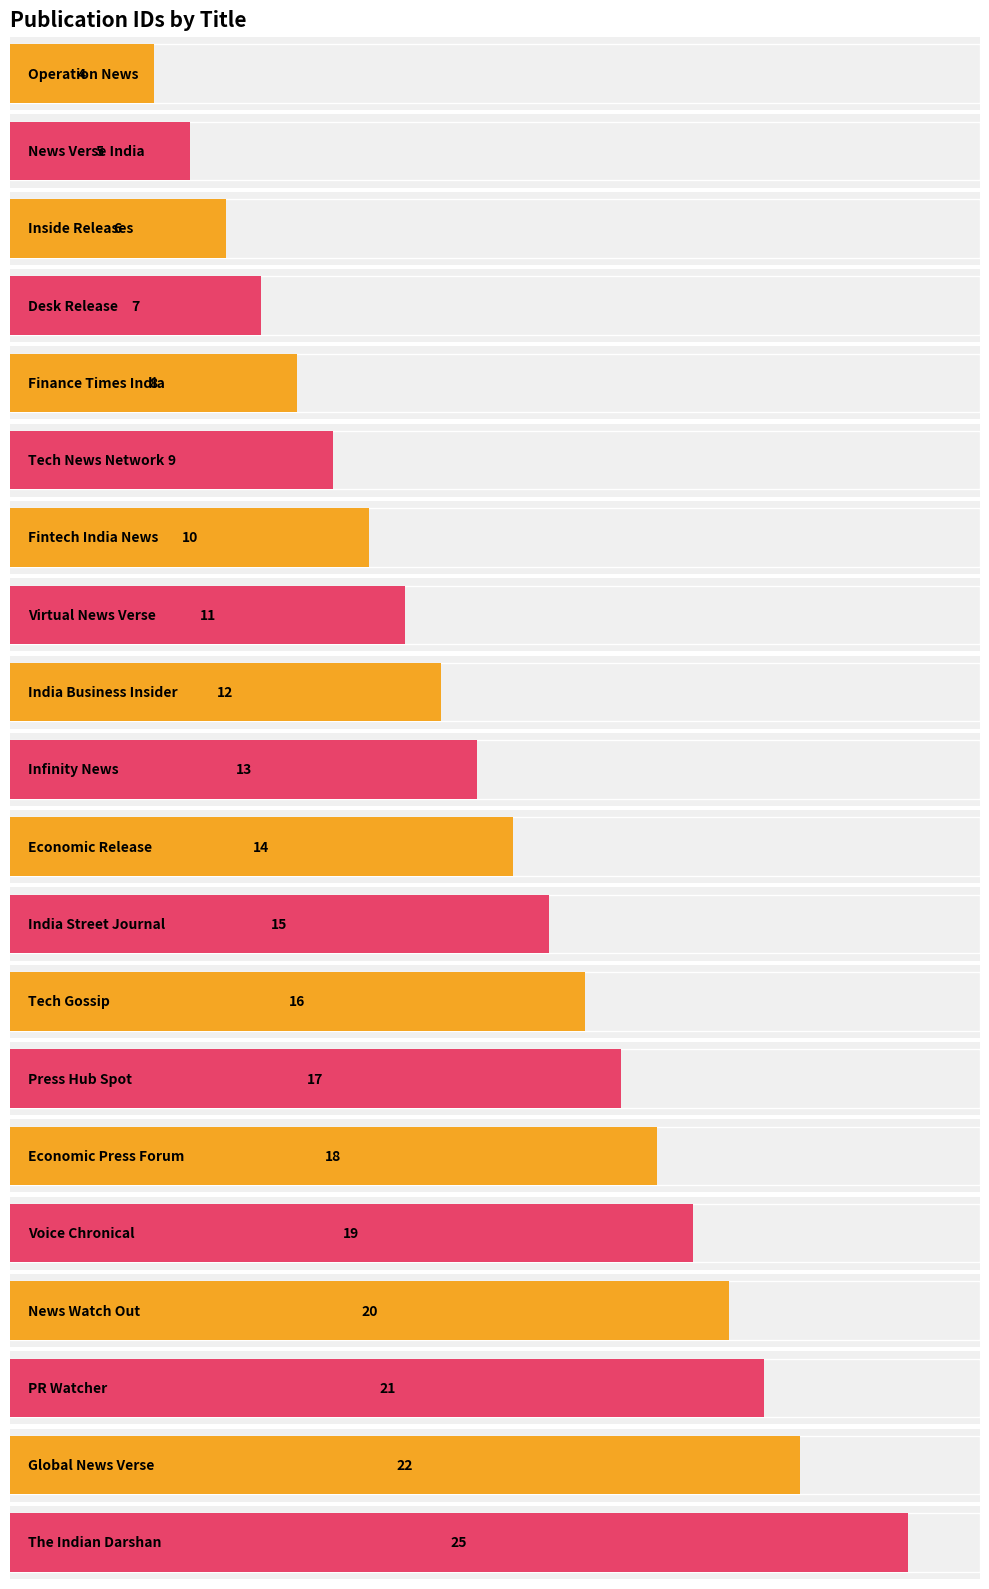

What is the difference between the values at Tech News Network and PR Watcher?

12